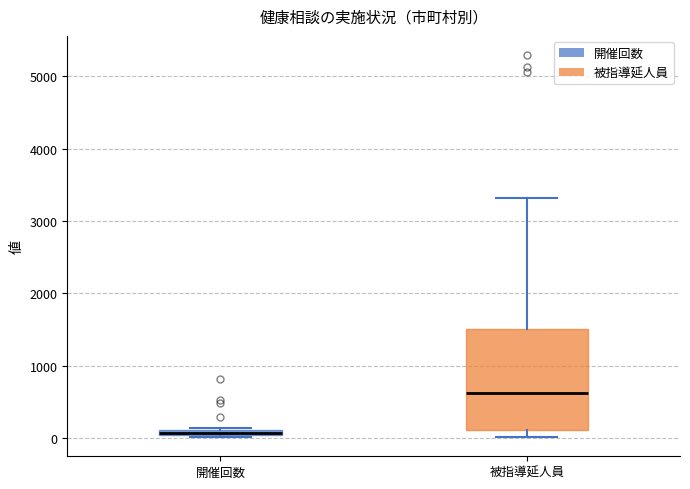

Which box's median line is the highest?

被指導延人員